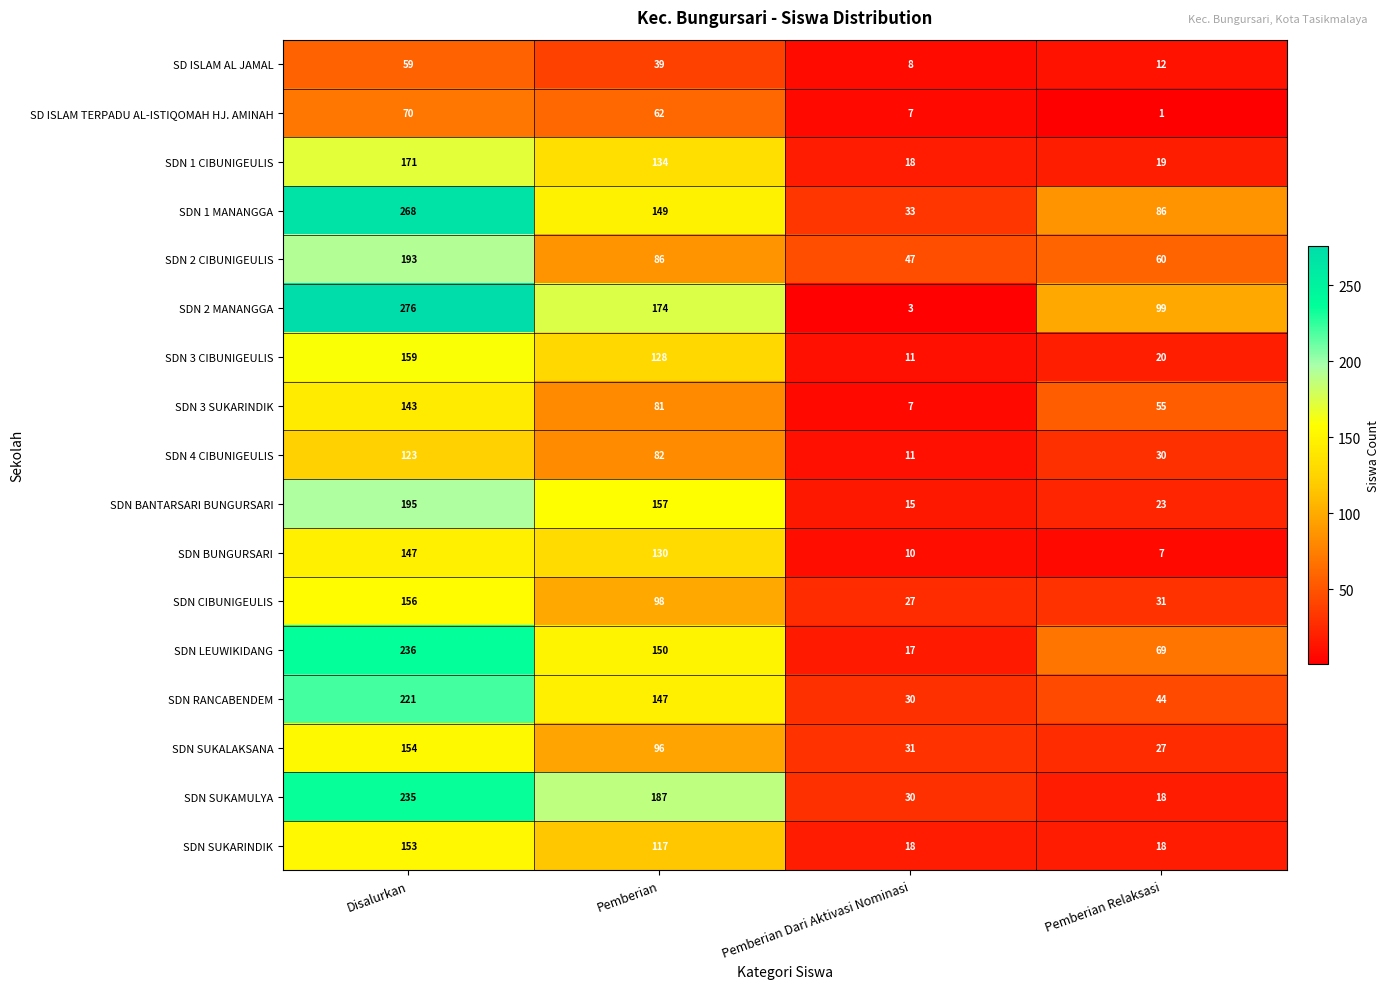

How many SDN LEUWIKIDANG values are between 69 and 236?

3